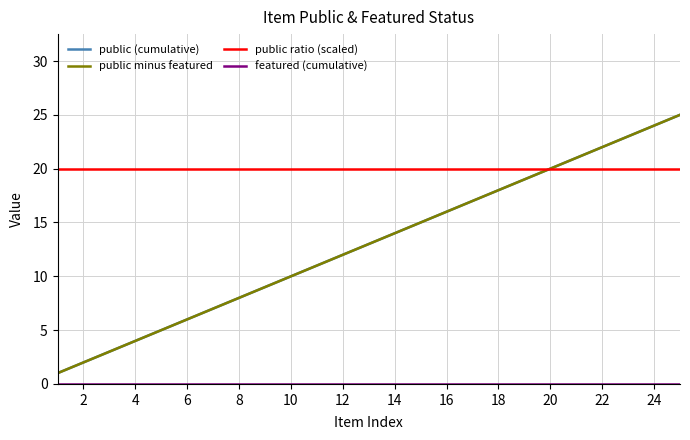

Which series has the largest total across all categories?

public ratio (scaled)